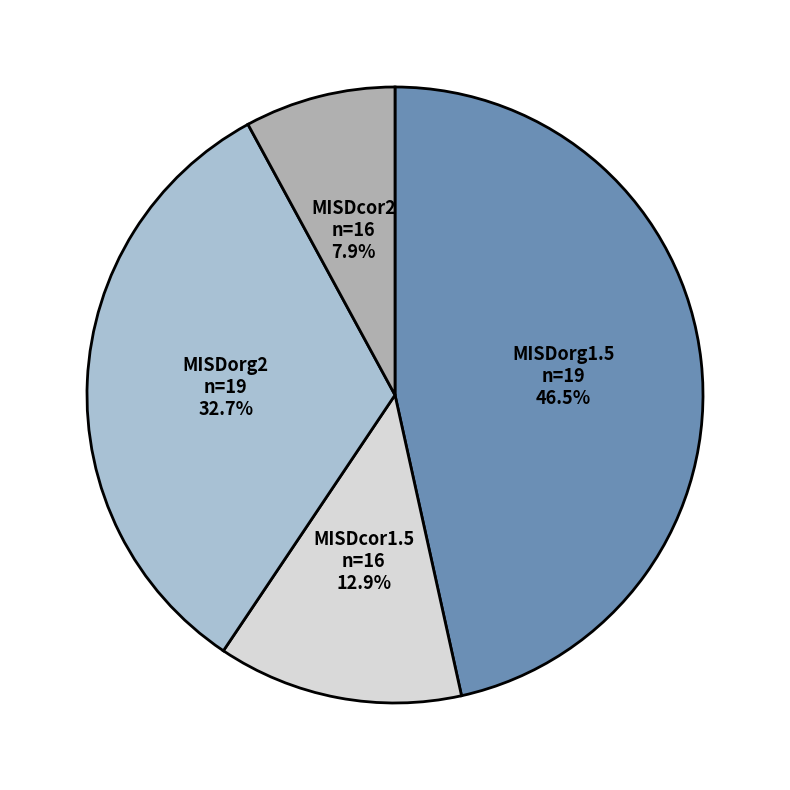

True or false: MISDcor2 accounts for 2% of the total.

False